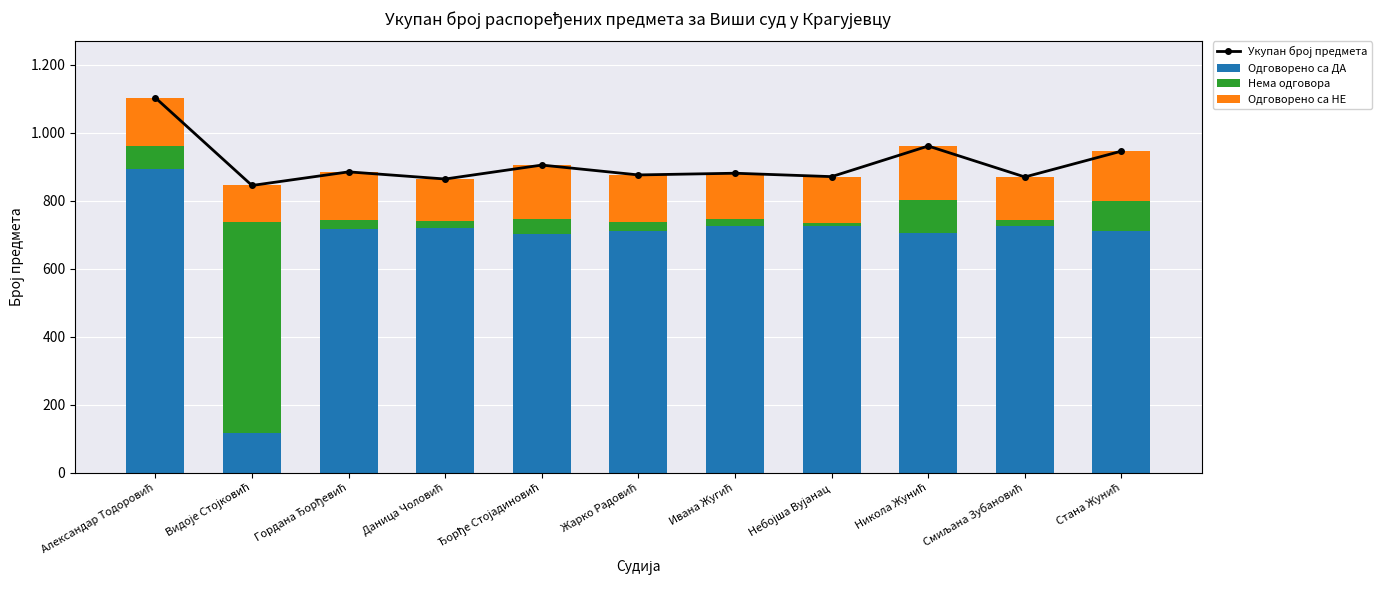

Count the number of categories in the chart.

11